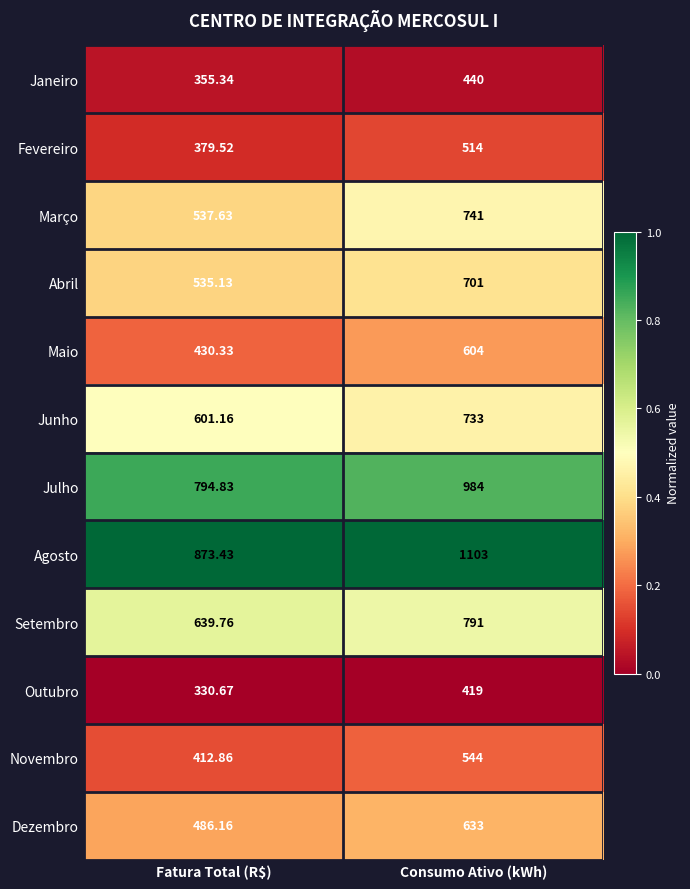

Which series has the largest total across all categories?

Agosto